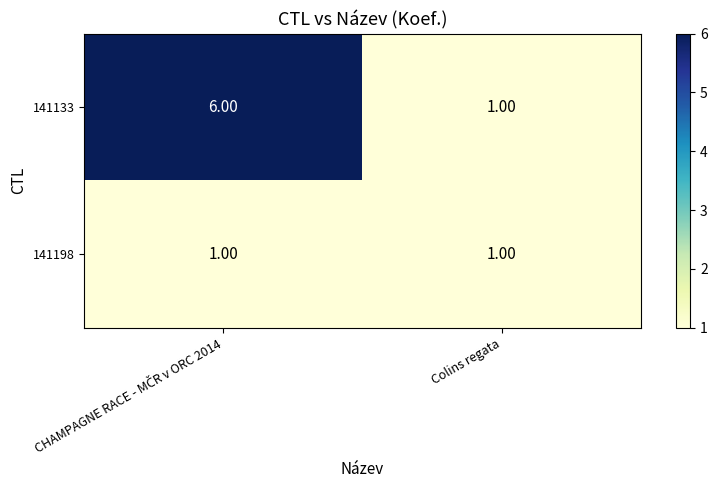

What is the sum of all 141133 values?

7